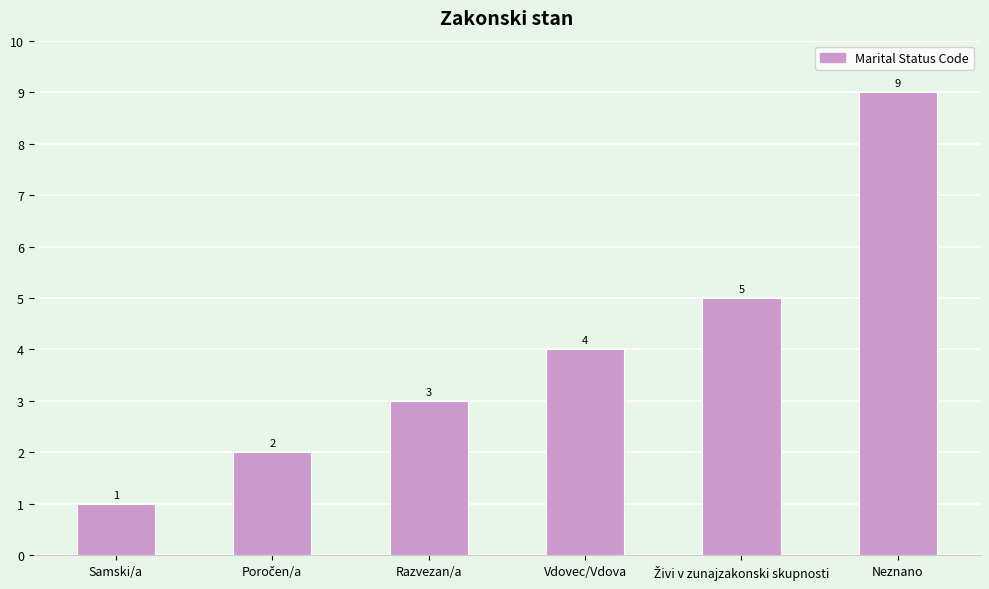

What is the sum of all values?

24